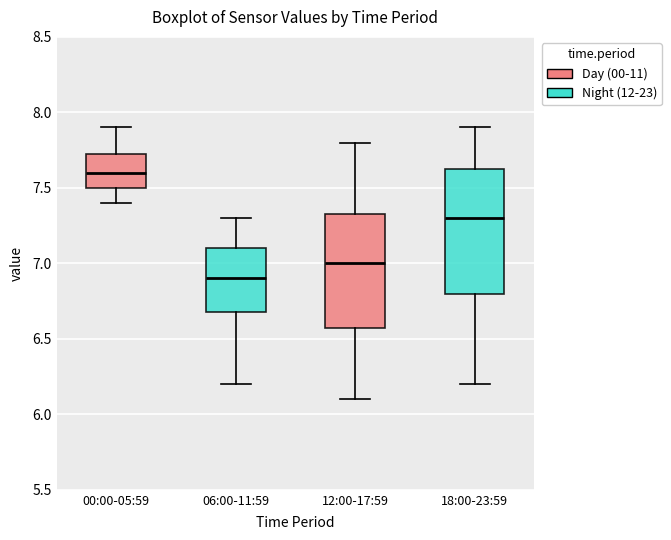

Reading left to right, read every box against the y-axis: the position of its median line, the range the box covers, and the ends of its whiskers. The values are not printed on the chart, so give them approximately, as read against the axis.

00:00-05:59: median 7.60, box 7.50 to 7.75, whiskers 7.40 to 7.90
06:00-11:59: median 6.90, box 6.70 to 7.10, whiskers 6.20 to 7.30
12:00-17:59: median 7.00, box 6.60 to 7.35, whiskers 6.10 to 7.80
18:00-23:59: median 7.30, box 6.80 to 7.65, whiskers 6.20 to 7.90